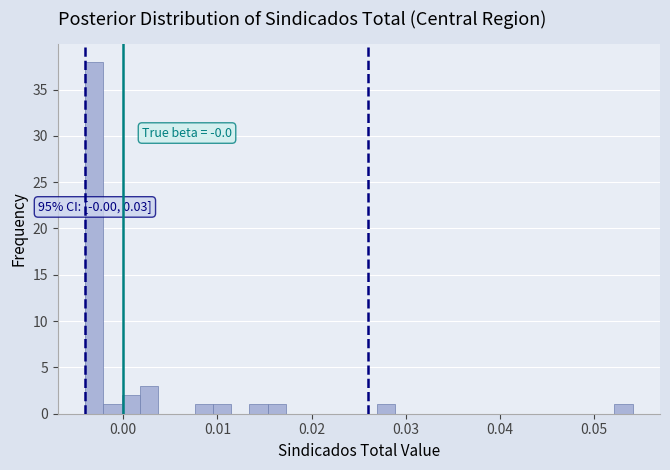

Around what value on the x-axis is the tallest bar? Give the approximate position of its centre, as read against the axis.

-0.003